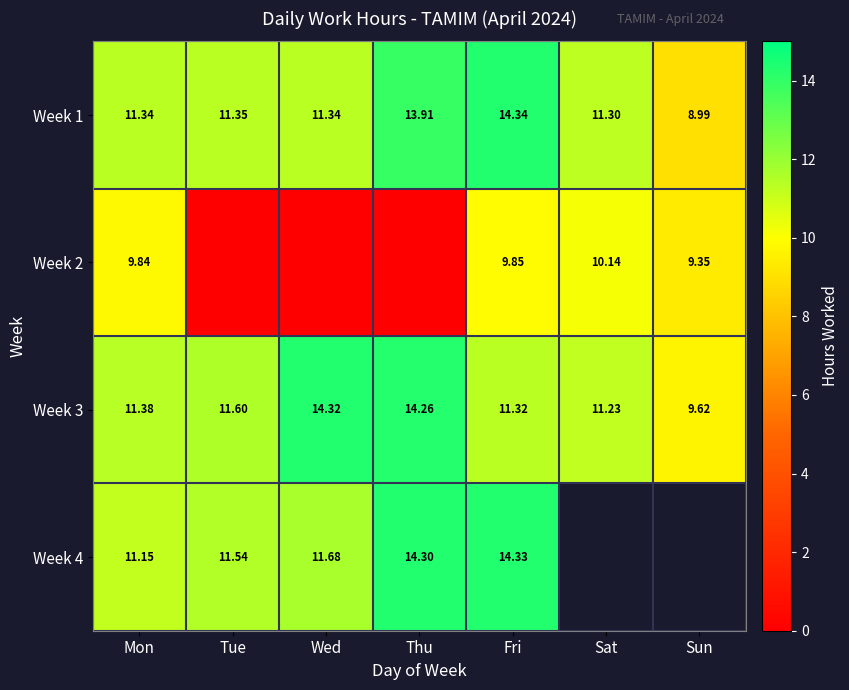

At how many categories does at least one series exceed 8?

7